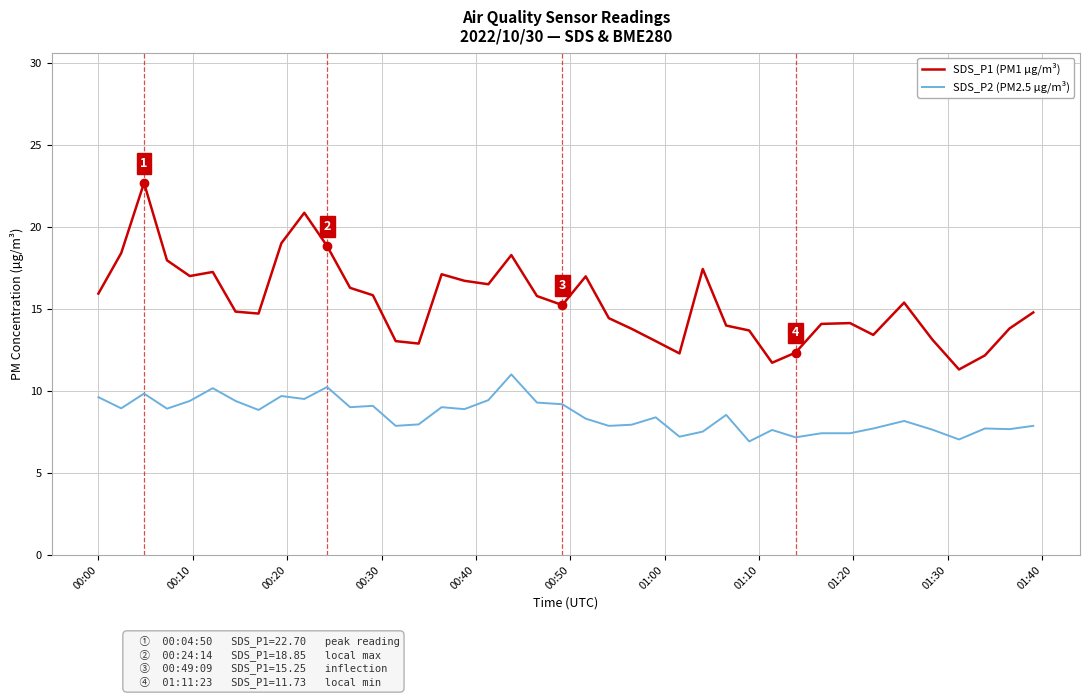

True or false: SDS_P2 (PM2.5 µg/m³) and SDS_P1 (PM1 µg/m³) intersect in this chart.

False